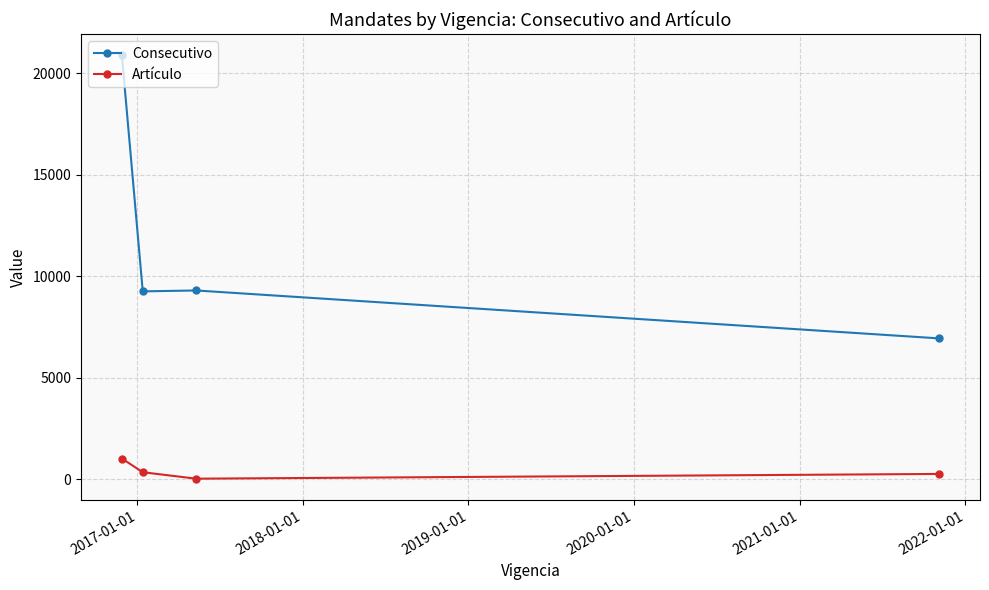

Which series has the largest range (max minus min)?

Consecutivo